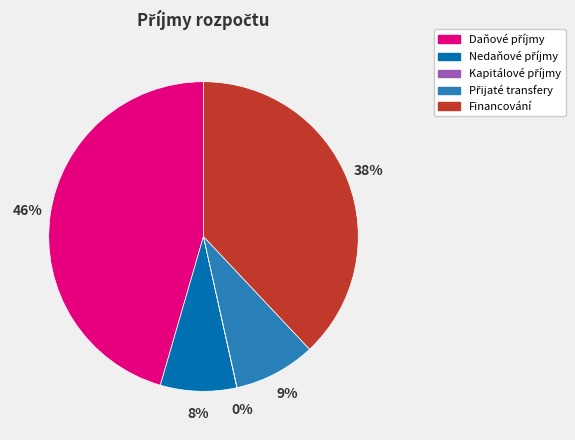

Is there any slice that represents more than half of the pie?

No